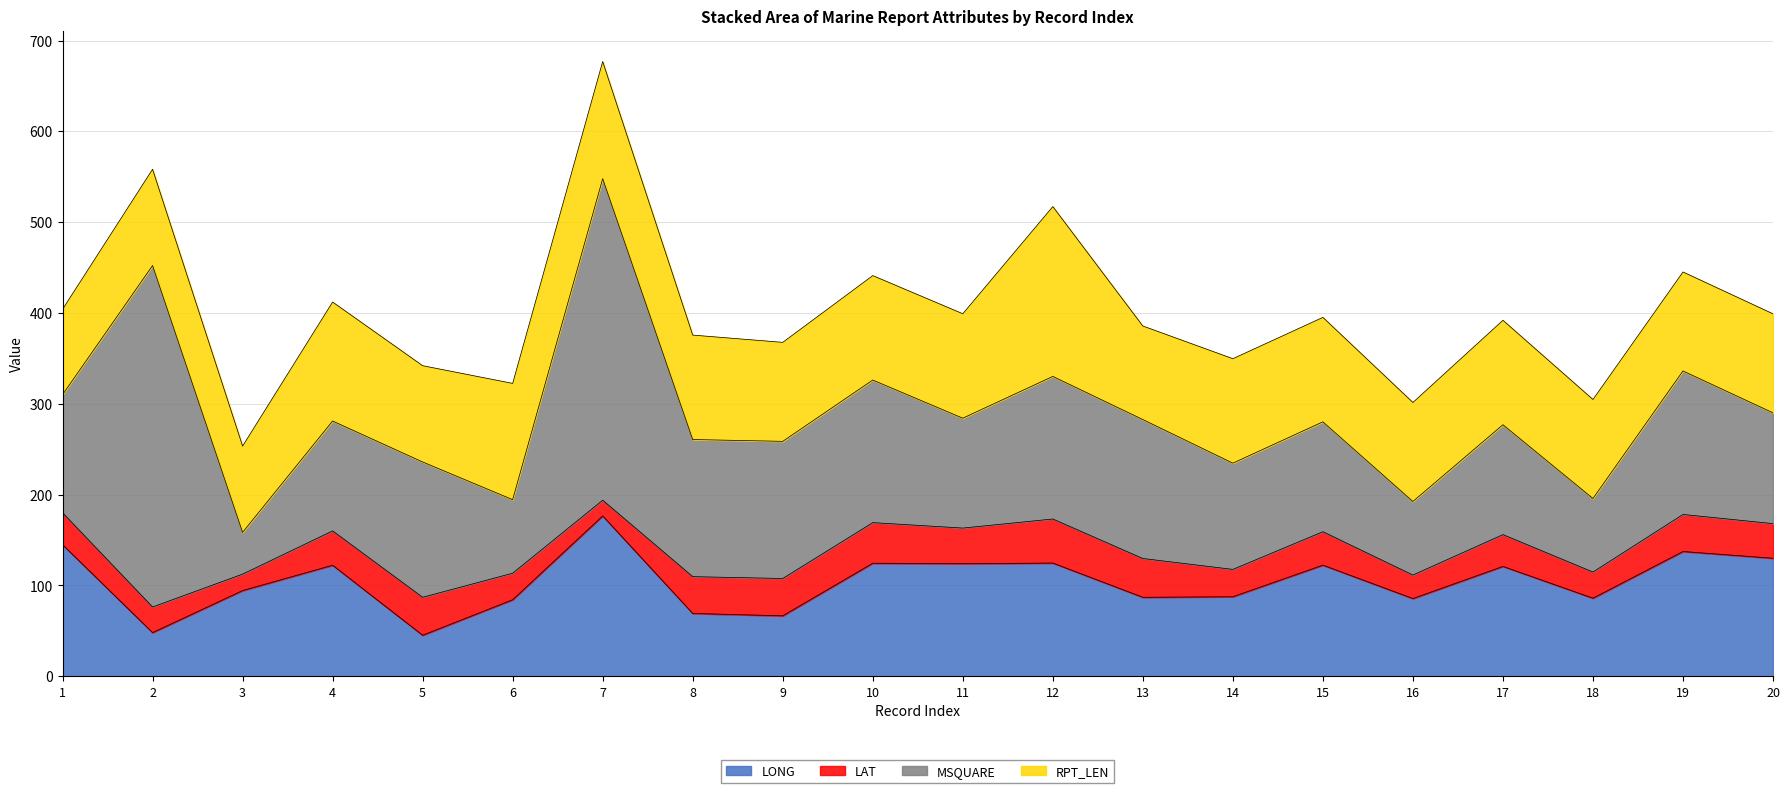

What is the sum of all LONG values?

2081.8